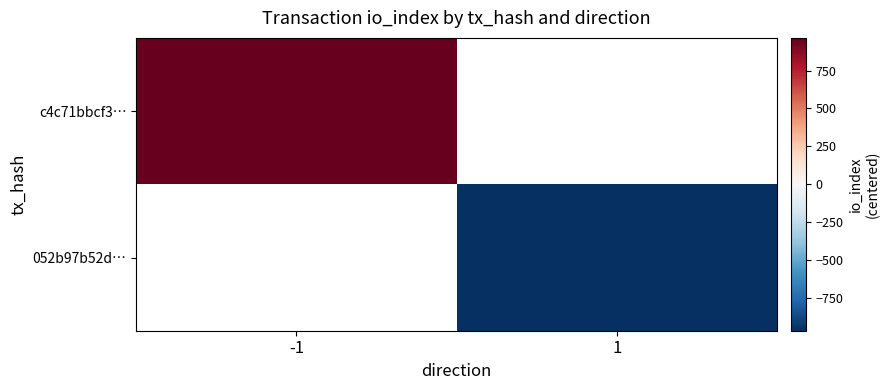

Is the value of 052b97b52d… at -1 greater than the value of c4c71bbcf3… at 1?

No